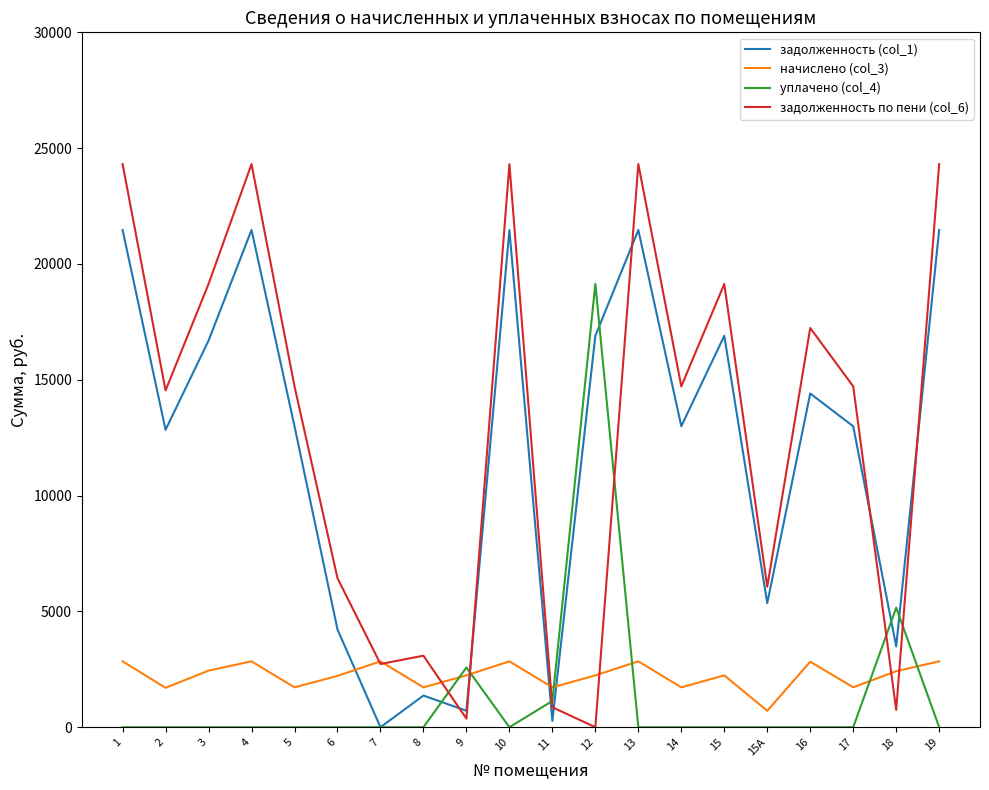

What are all the series names shown in the legend?

задолженность (col_1), начислено (col_3), уплачено (col_4), задолженность по пени (col_6)